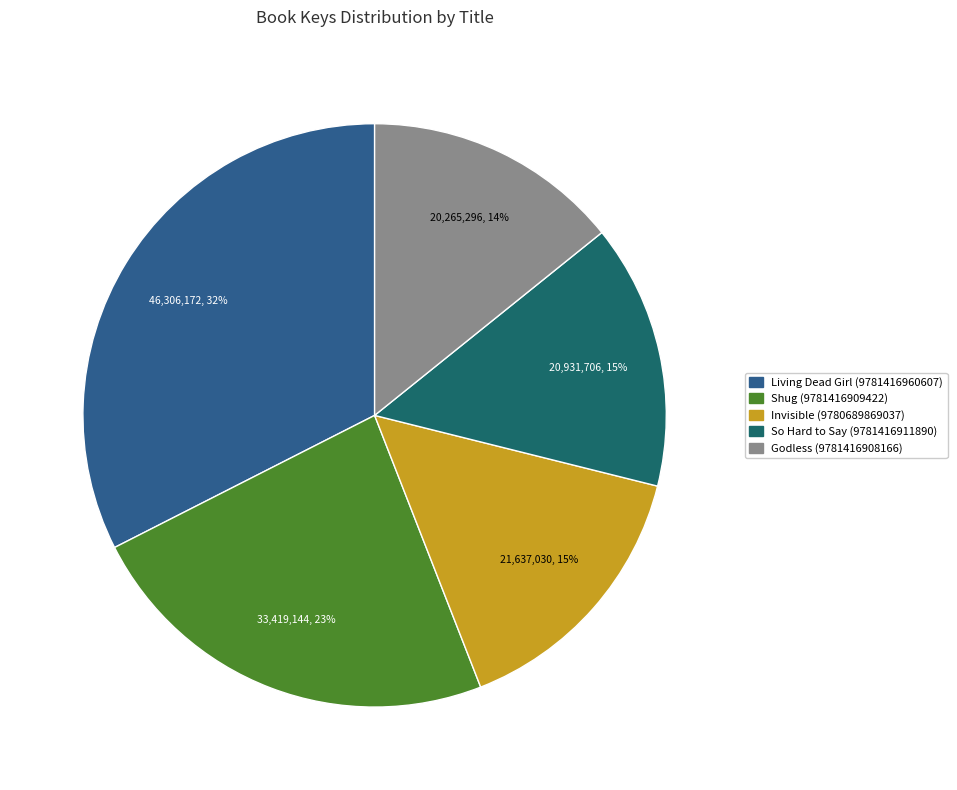

Does Godless (9781416908166) represent more than half of the total?

No